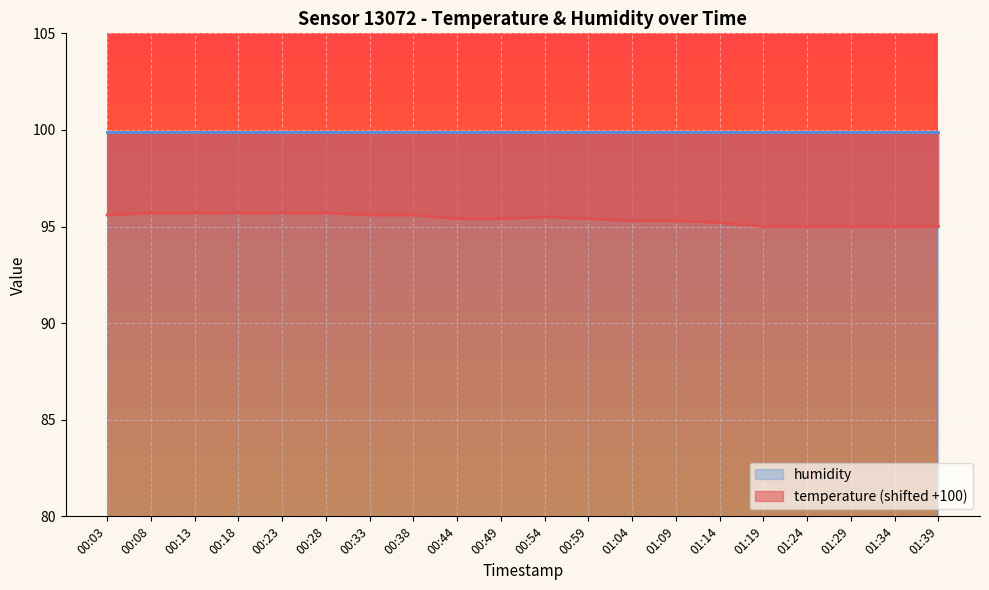

Rank the categories by value from highest to lowest.

00:08, 00:13, 00:18, 00:23, 00:28, 00:03, 00:33, 00:38, 00:54, 00:44, 00:49, 00:59, 01:04, 01:09, 01:14, 01:19, 01:24, 01:29, 01:34, 01:39